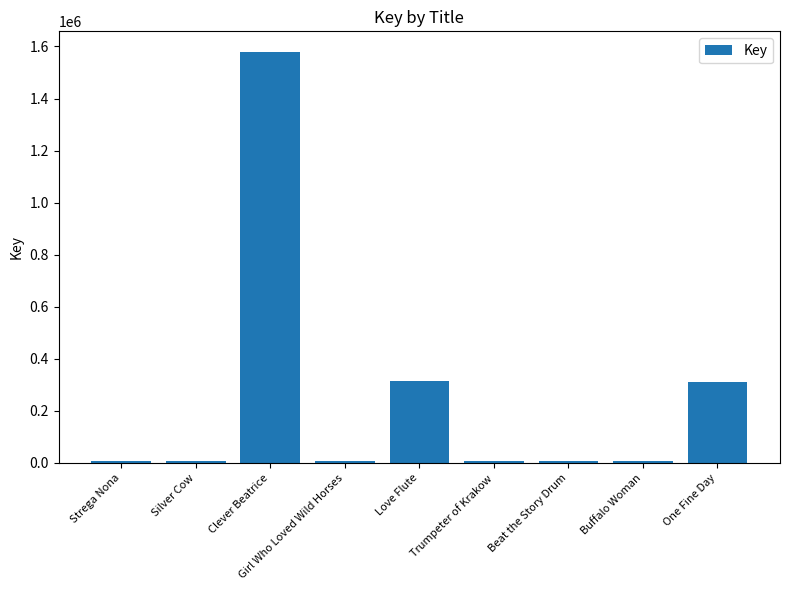

The value at One Fine Day is 311614. True or false?

True